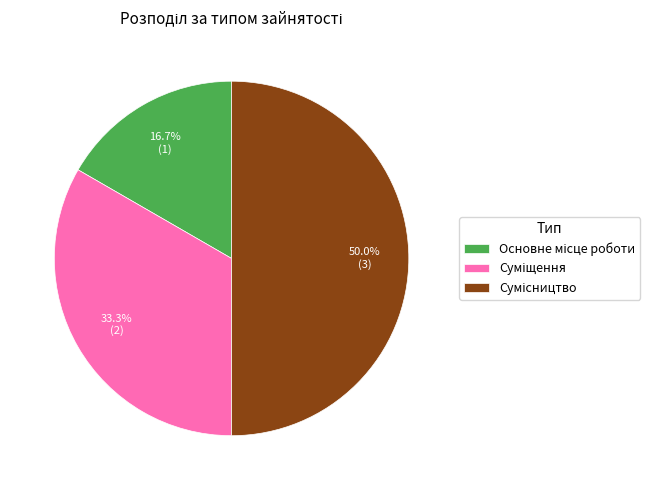

How many slices are in this pie chart?

3